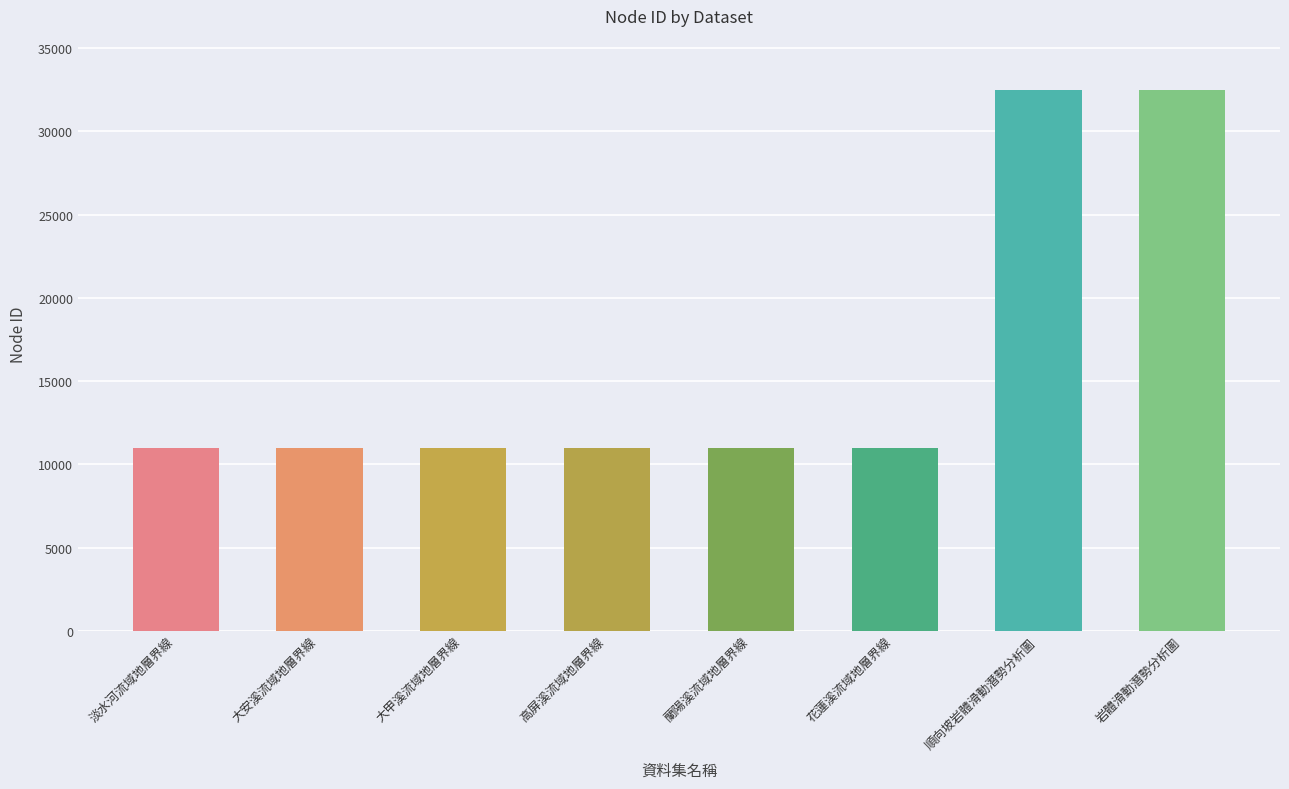

What is the minimum value shown in the chart?

11001